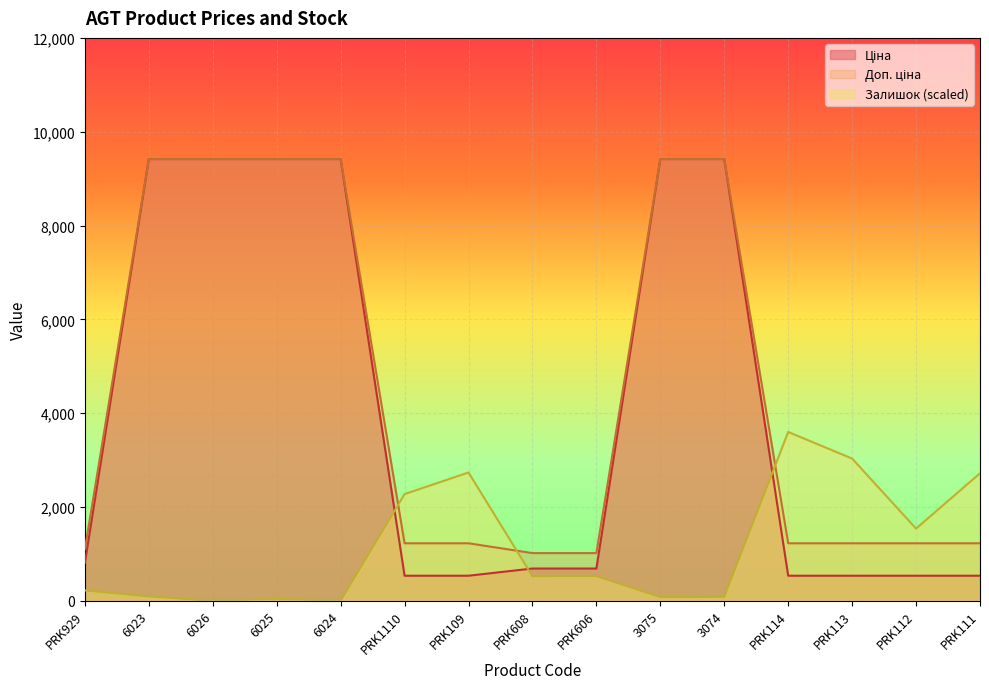

Which category has the lowest value in the Залишок series?

6026